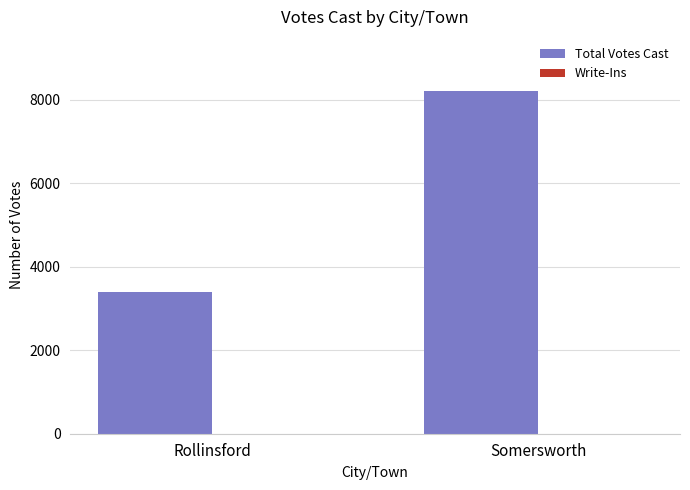

At which category is the sum across all series the highest?

Somersworth